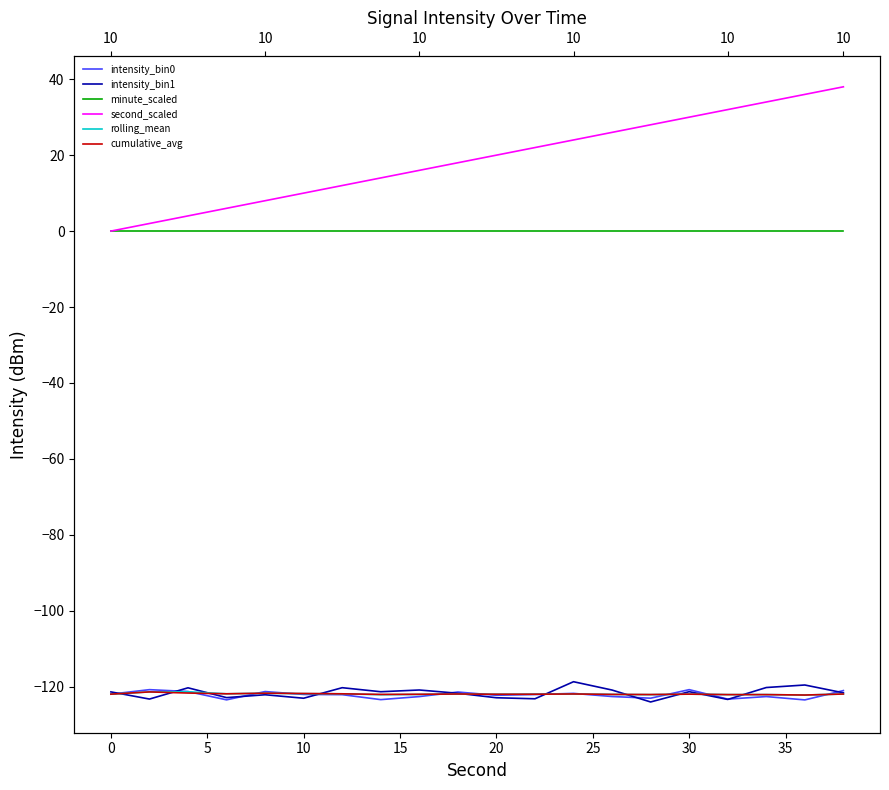

What is the sum of the intensity_bin0 values at 30 and 15?

-244.7